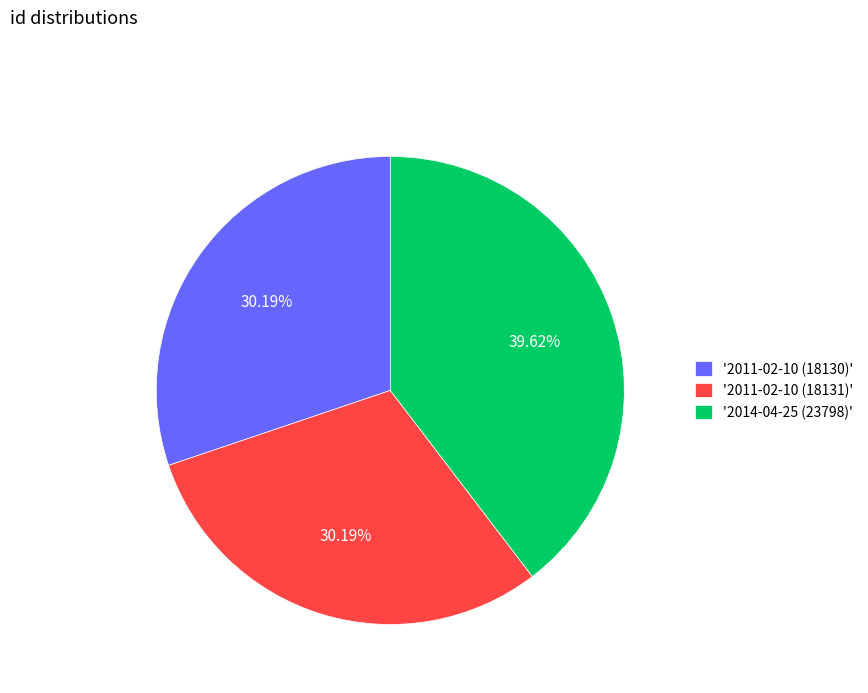

Approximately how many times larger is the value at '2011-02-10 (18131)' compared to '2011-02-10 (18130)'?

1.0